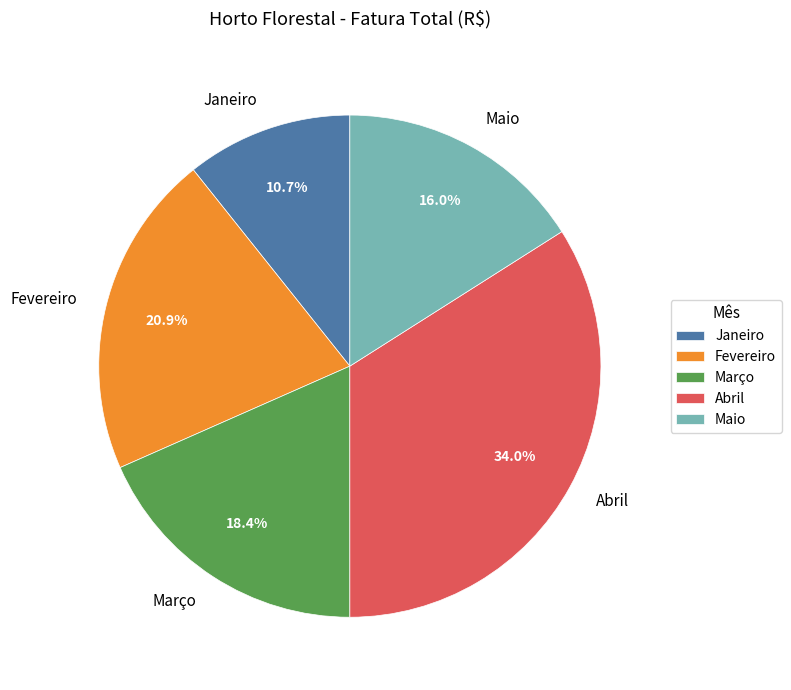

To the nearest percent, what is the difference between the largest and smallest slice percentages?

23%